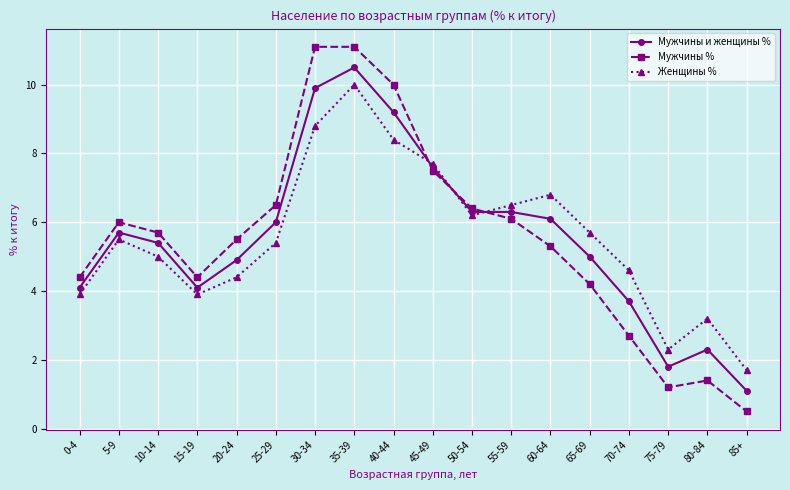

Is the value of Женщины % at 70-74 greater than the value of Мужчины и женщины % at 50-54?

No